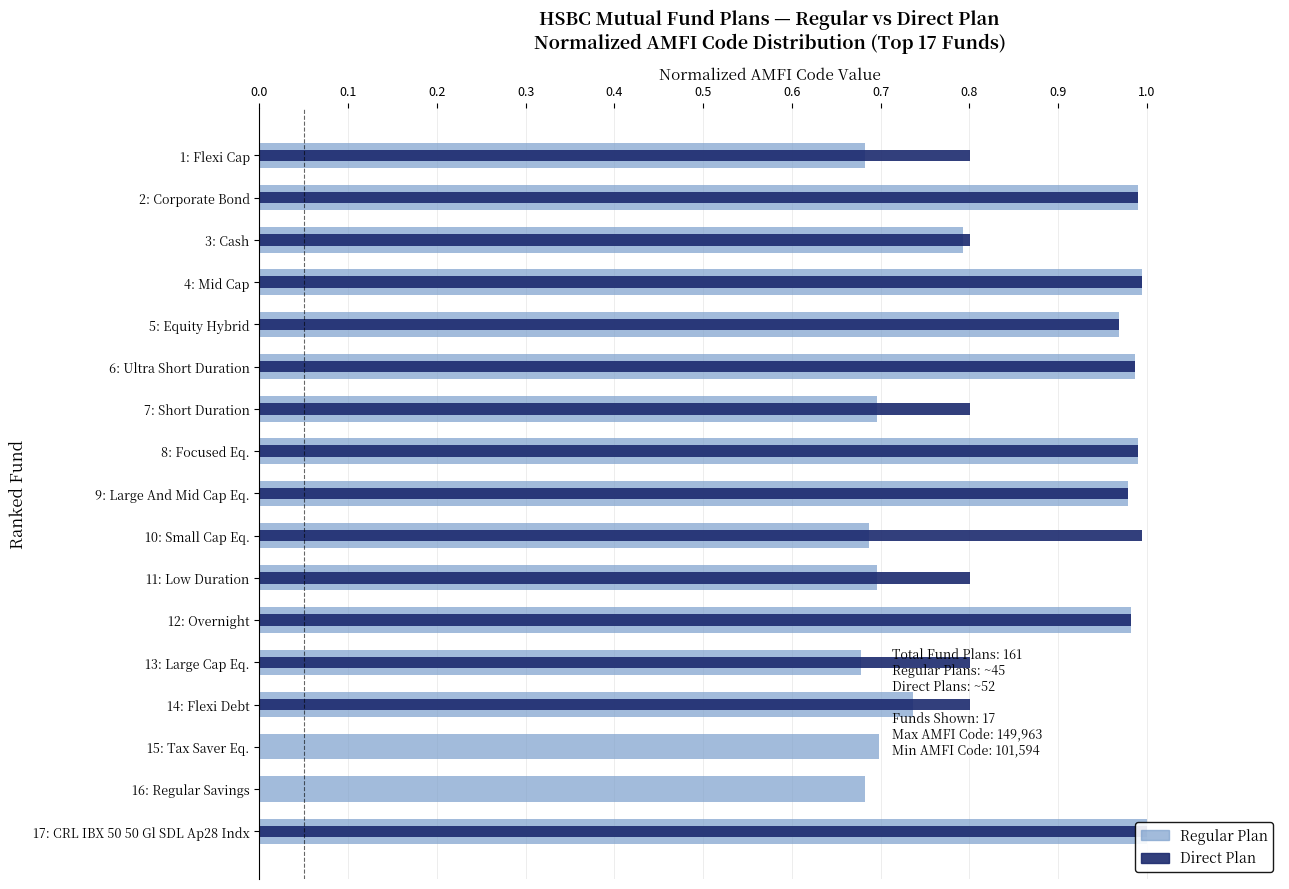

True or false: Regular Plan has a value of 0.7 at 7: Short Duration.

True